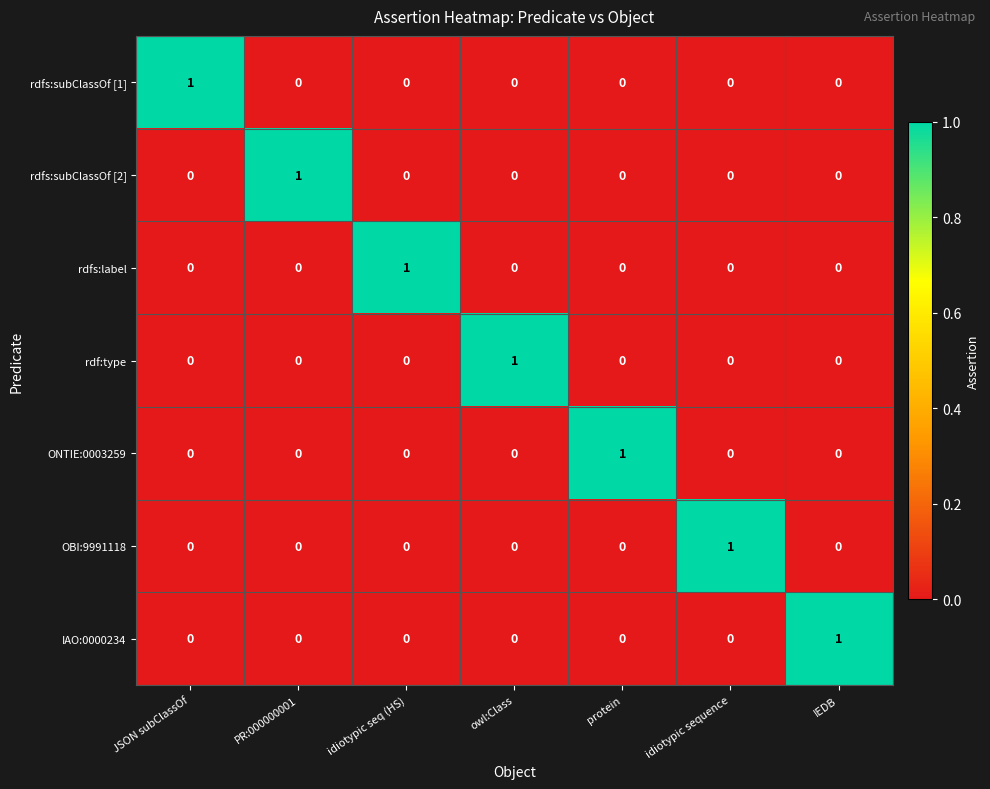

What is the difference between the highest and lowest values at PR:000000001?

1